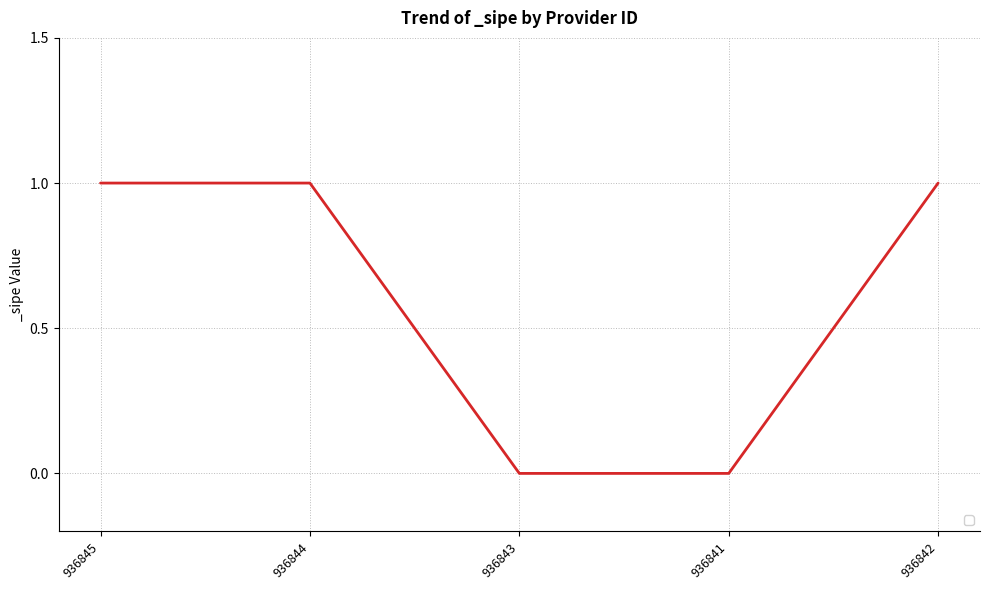

The chart shows a value of 1 at 936844. True or false?

True